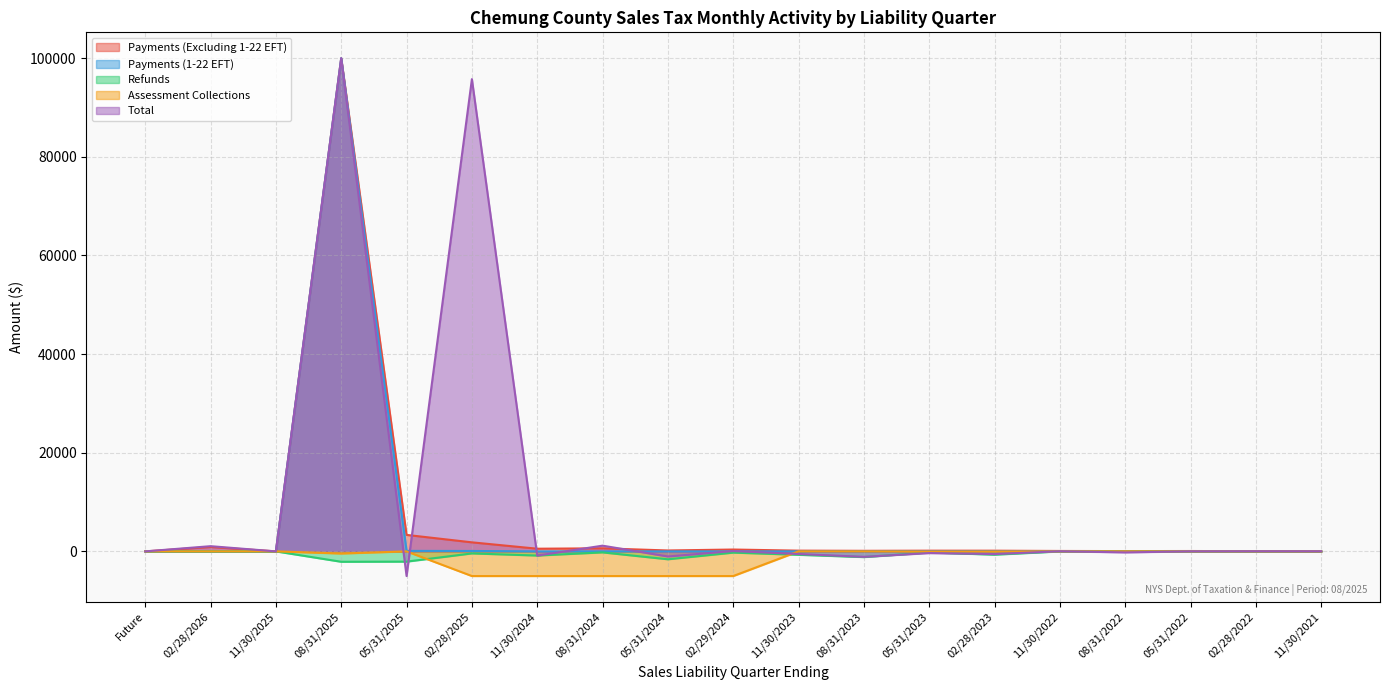

Which series has the largest range (max minus min)?

Total